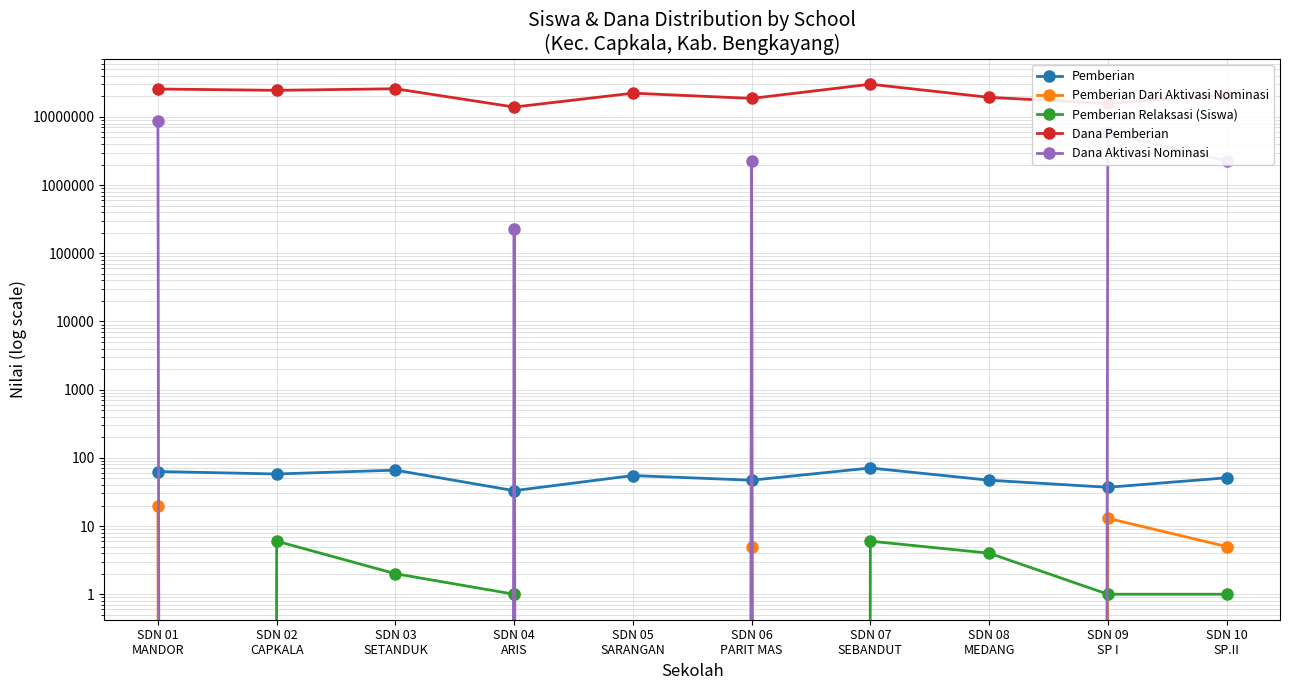

What is the label of the 1st point from the right?

SDN 10
SP.II